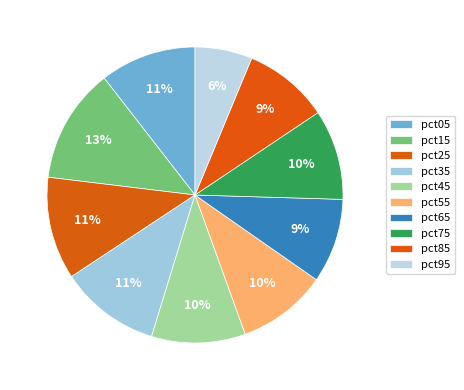

Is there any slice that represents more than half of the pie?

No